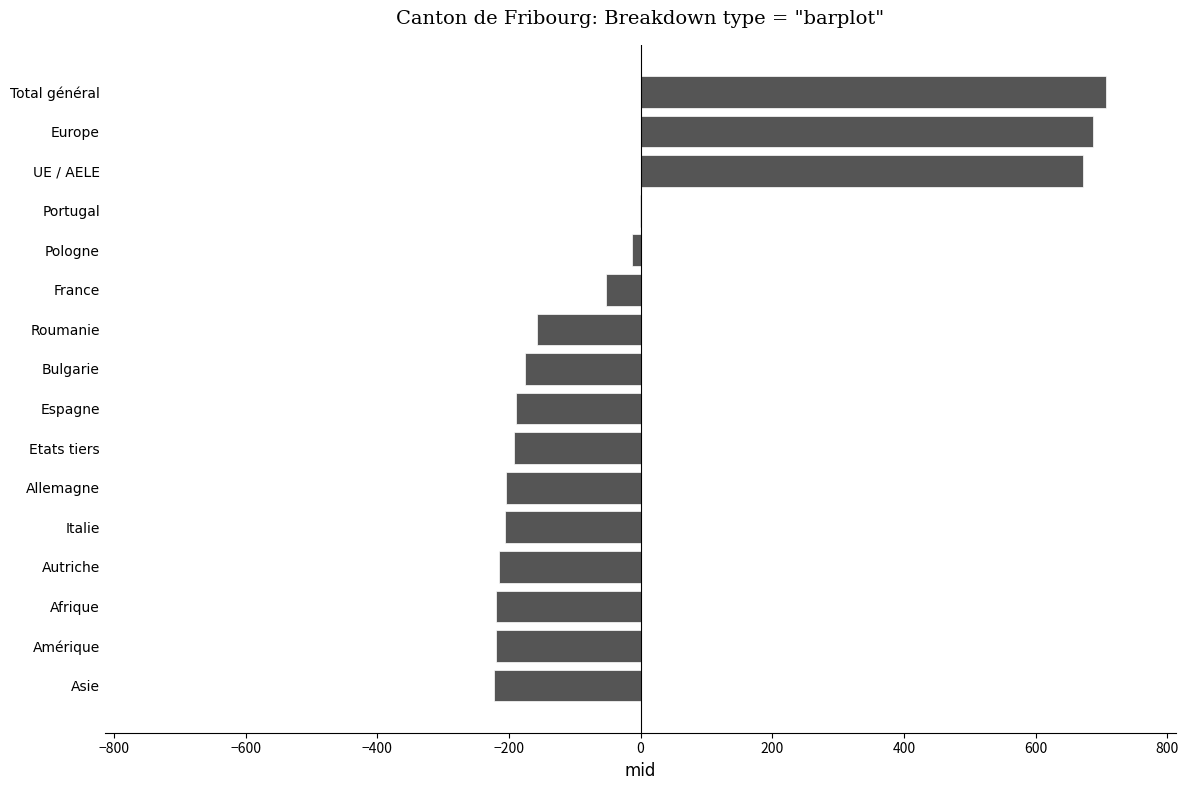

What is the greatest value displayed?

707.8